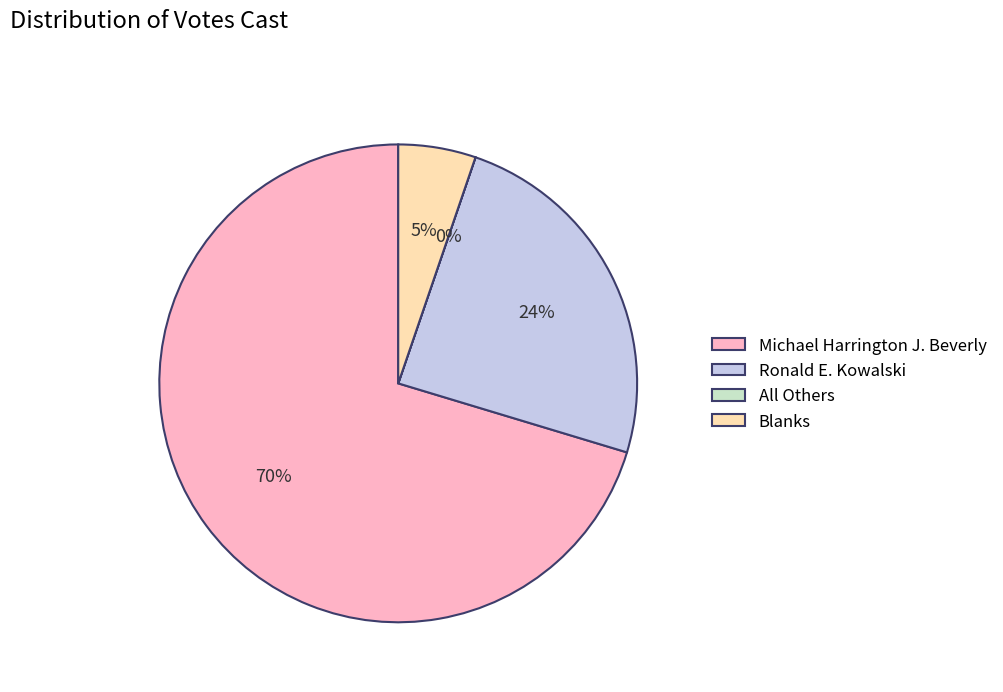

Combined, do Blanks and Michael Harrington J. Beverly account for over 50%?

Yes